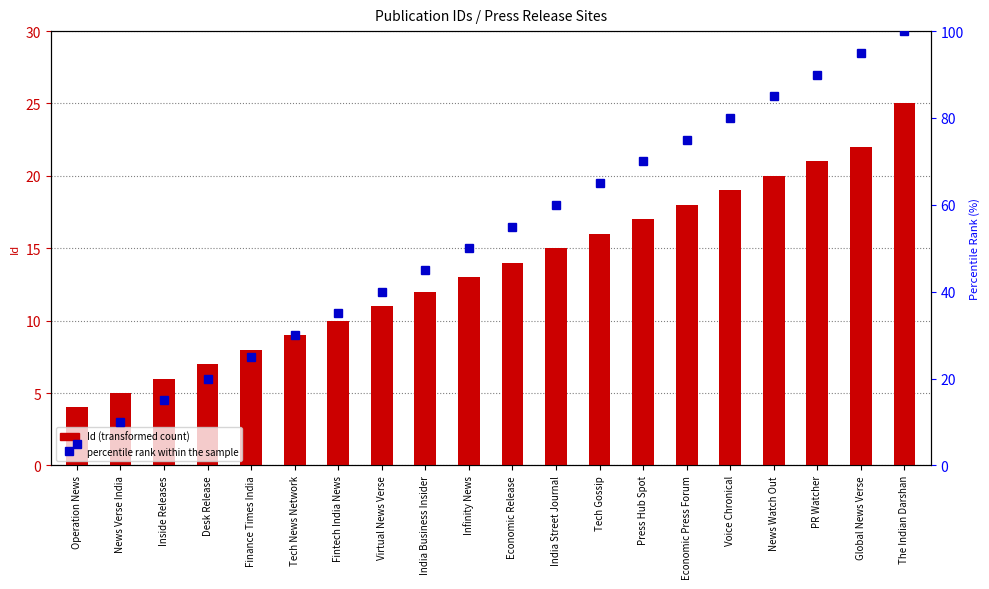

Which series has the largest total across all categories?

percentile rank within the sample